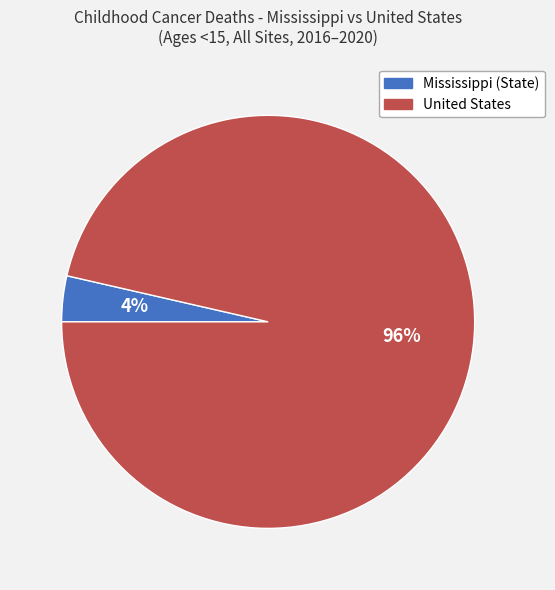

Rank the categories by value from lowest to highest.

Mississippi (State), United States